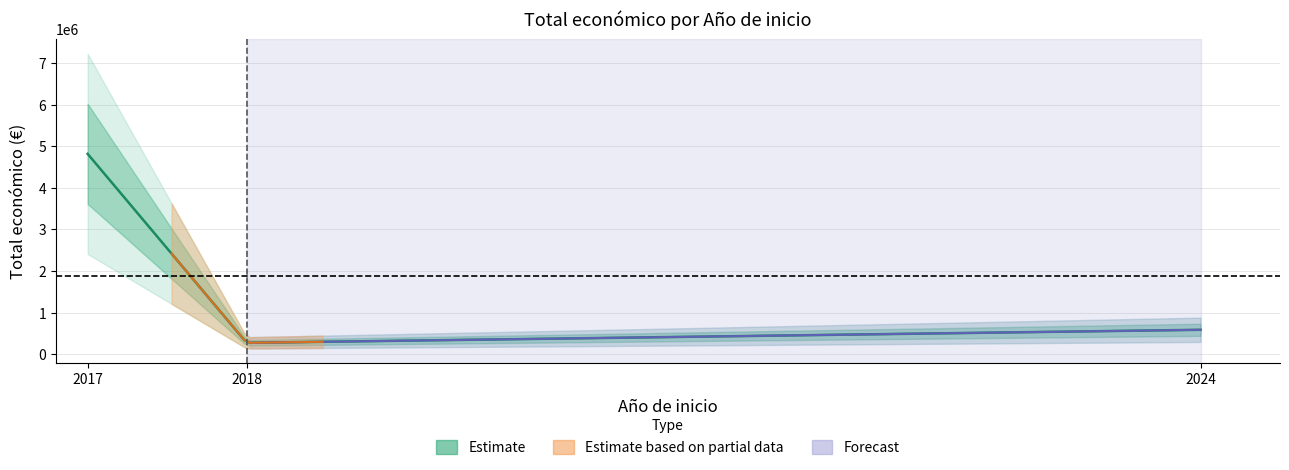

At which label does the data first exceed 585346?

2017